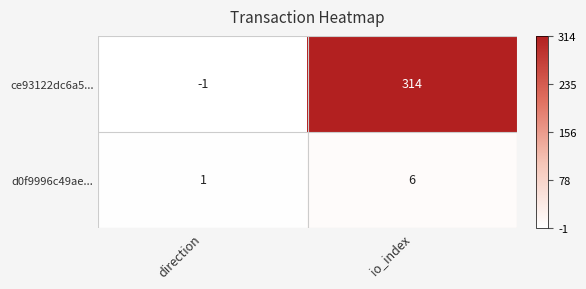

Rank the series by their average value, from lowest to highest.

d0f9996c49ae..., ce93122dc6a5...